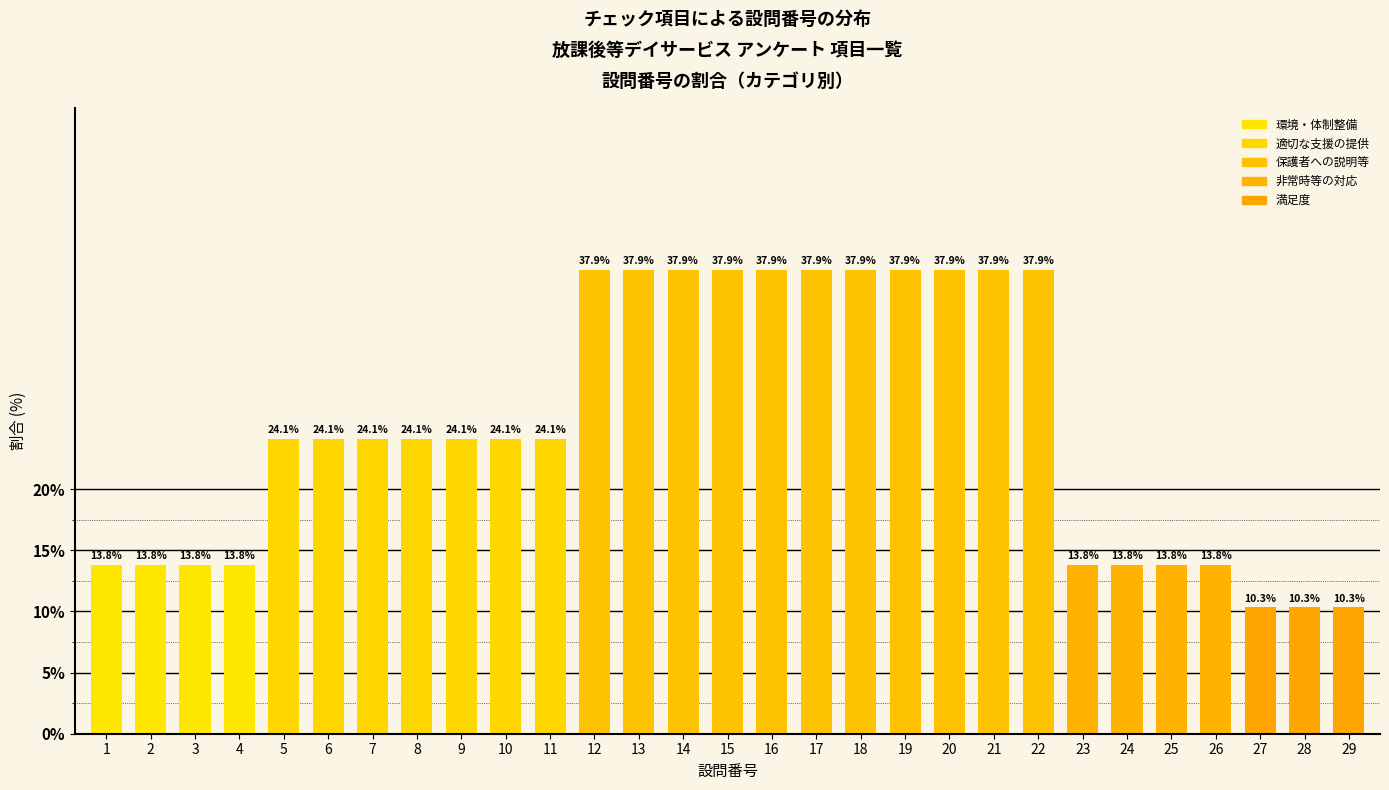

What is the sum of the values at 14 and 21?

75.9